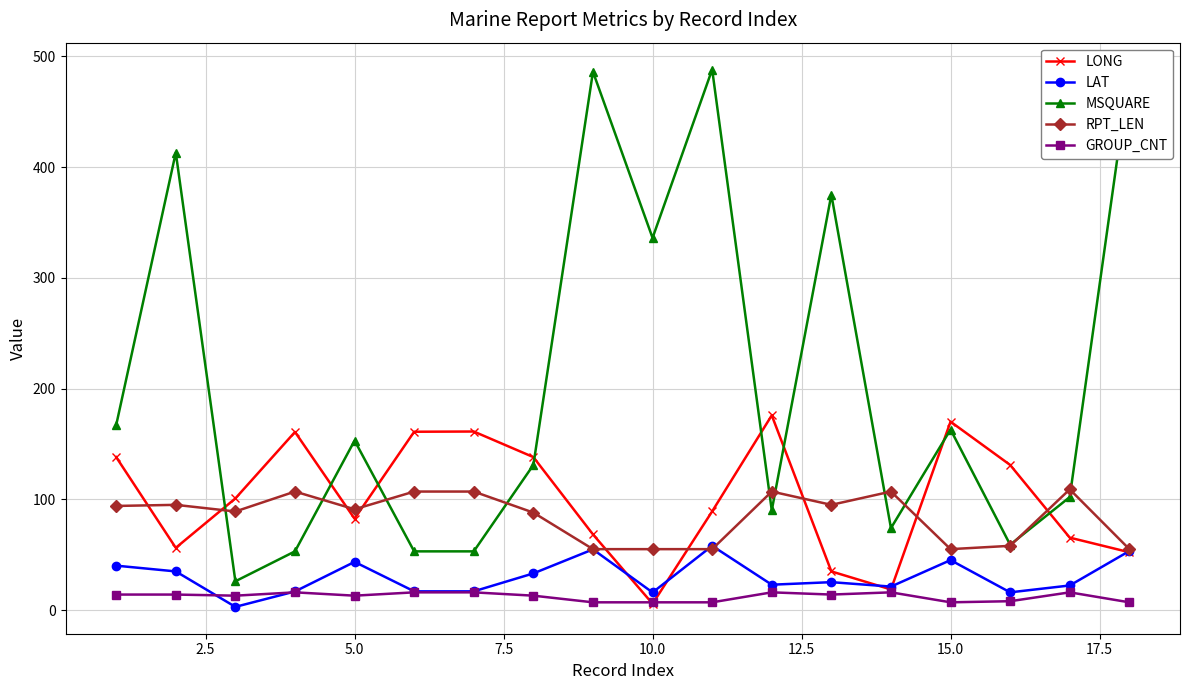

List the series in order of their peak value, highest first.

MSQUARE, LONG, RPT_LEN, LAT, GROUP_CNT